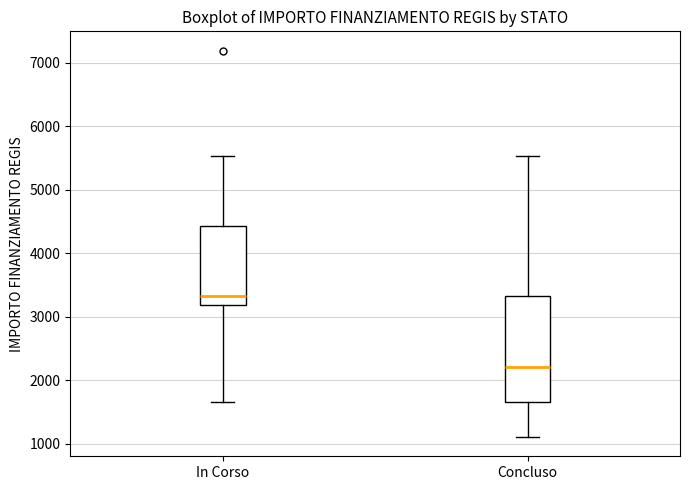

Reading left to right, transcribe this box plot: for each box, give where its median line is, the range the box spans, and where its two whiskers end, as read against the y-axis. The values are not printed on the chart, so give them approximately, as read against the axis.

In Corso: median 3300, box 3200 to 4400, whiskers 1700 to 5500
Concluso: median 2200, box 1700 to 3300, whiskers 1100 to 5500